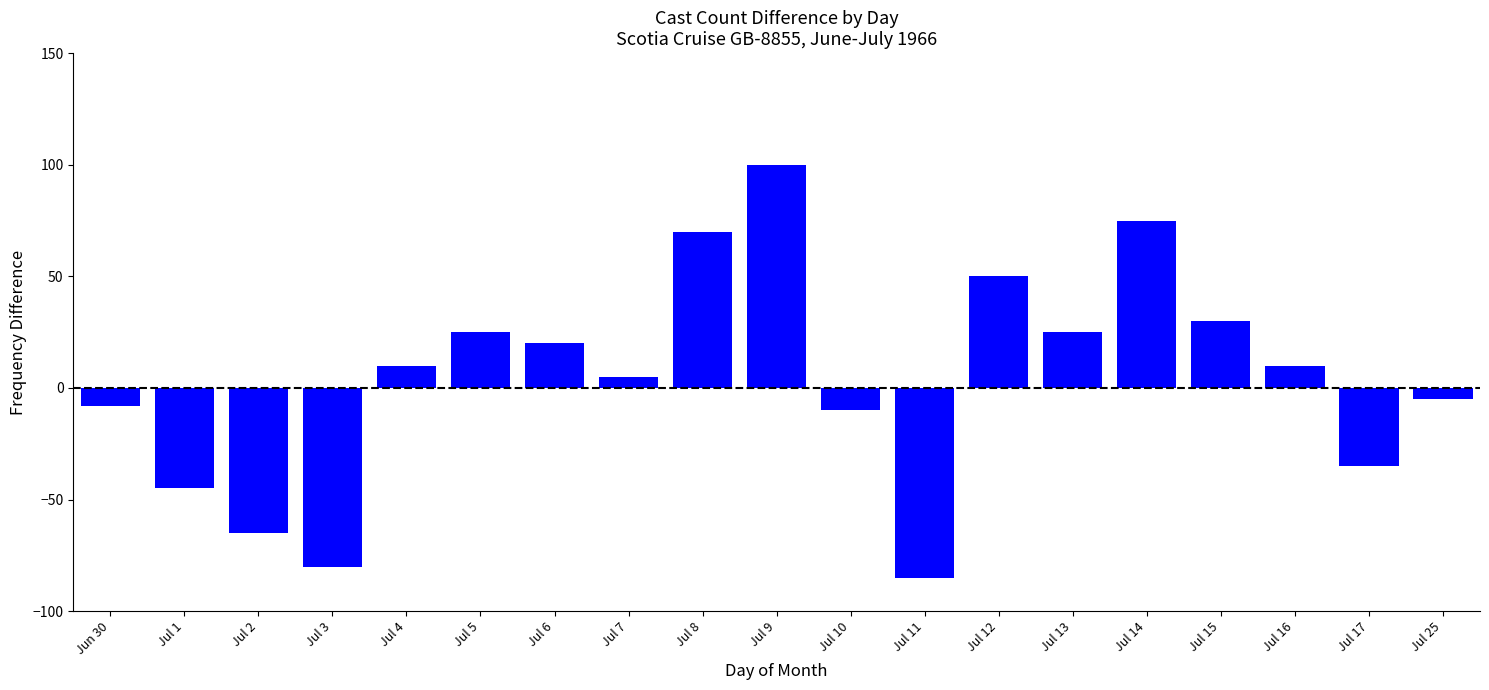

The value at Jul 13 is 25. True or false?

True